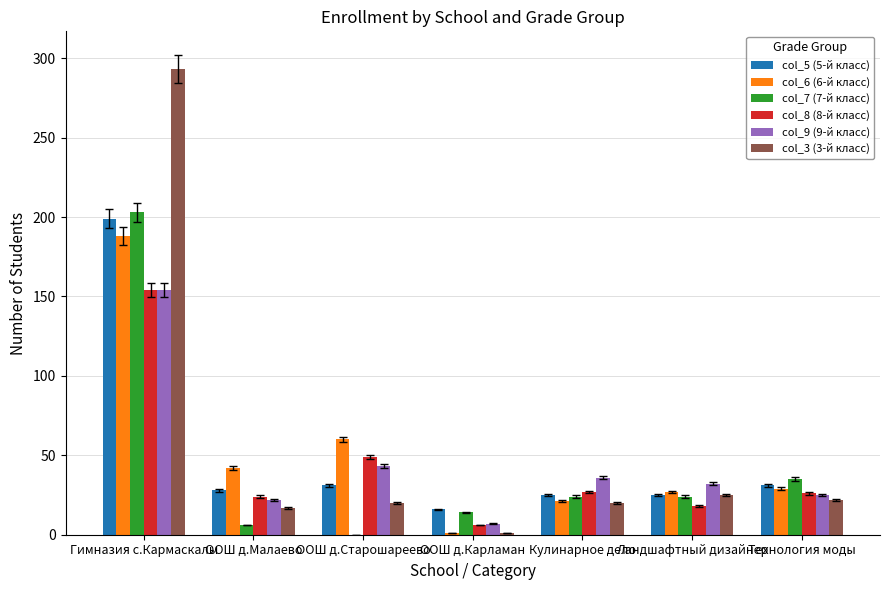

What is the sum of all col_3 (3-й класс) values?

398